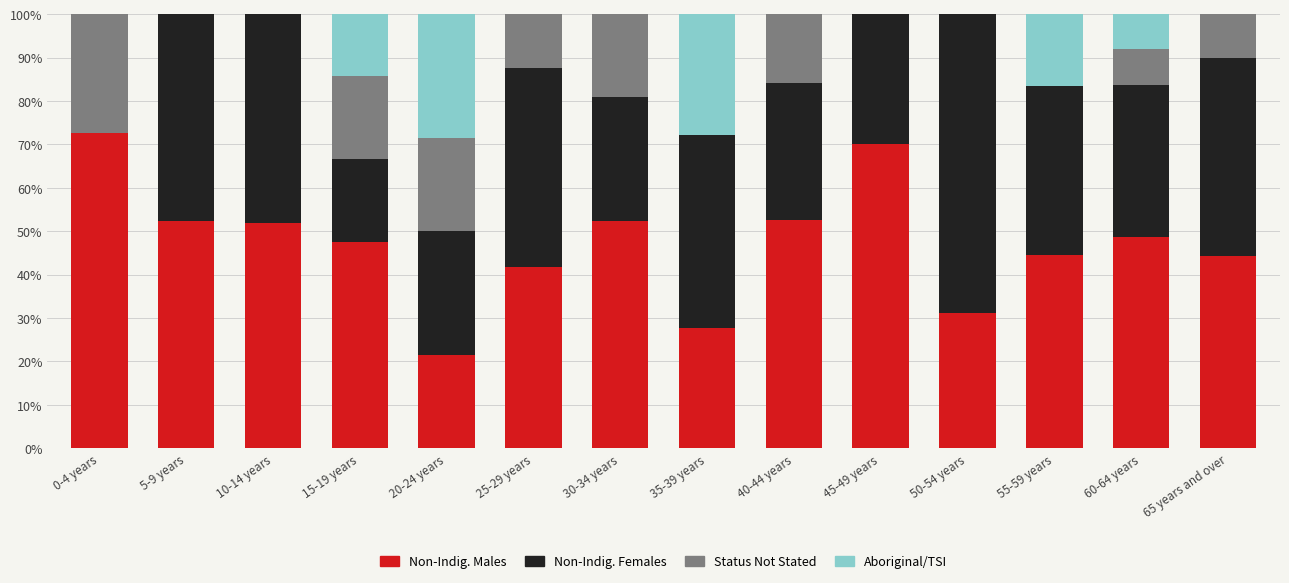

Are the bars grouped side by side (vs. stacked)?

No